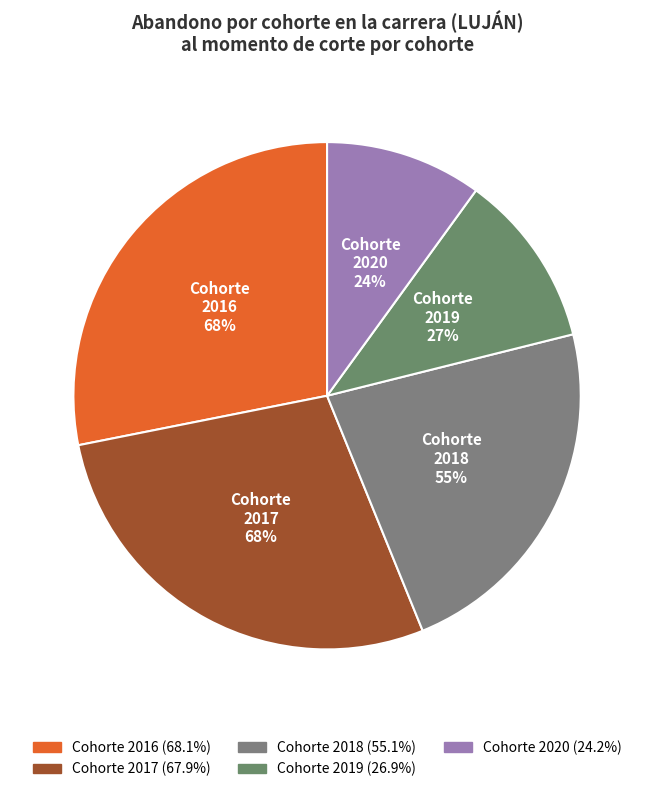

What portion of the pie excludes 2017?

72.0%